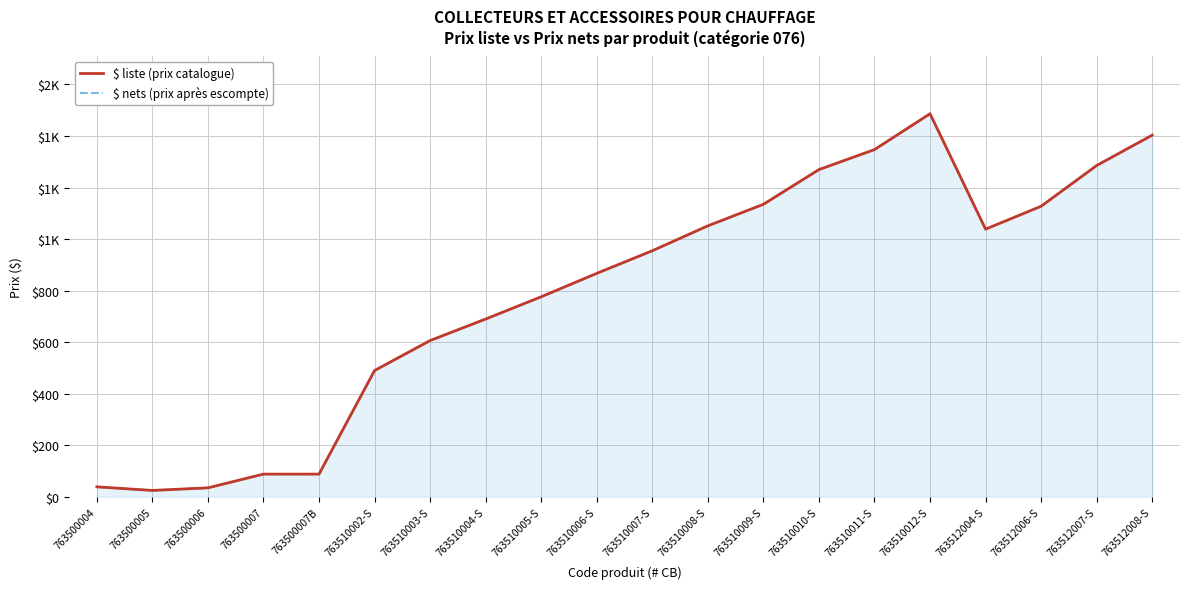

At which label does $ liste (prix catalogue) first exceed 954?

763510007-S